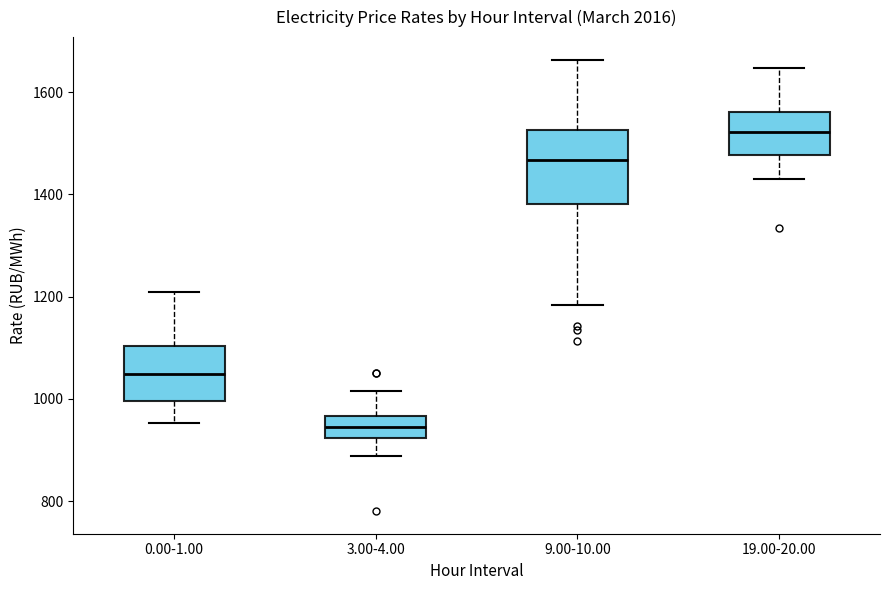

Comparing the boxes themselves (not the whiskers), which one is the tallest?

9.00-10.00